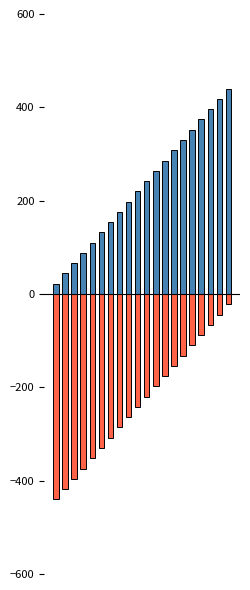

The value of col_0_positive at 7 is 296. True or false?

False